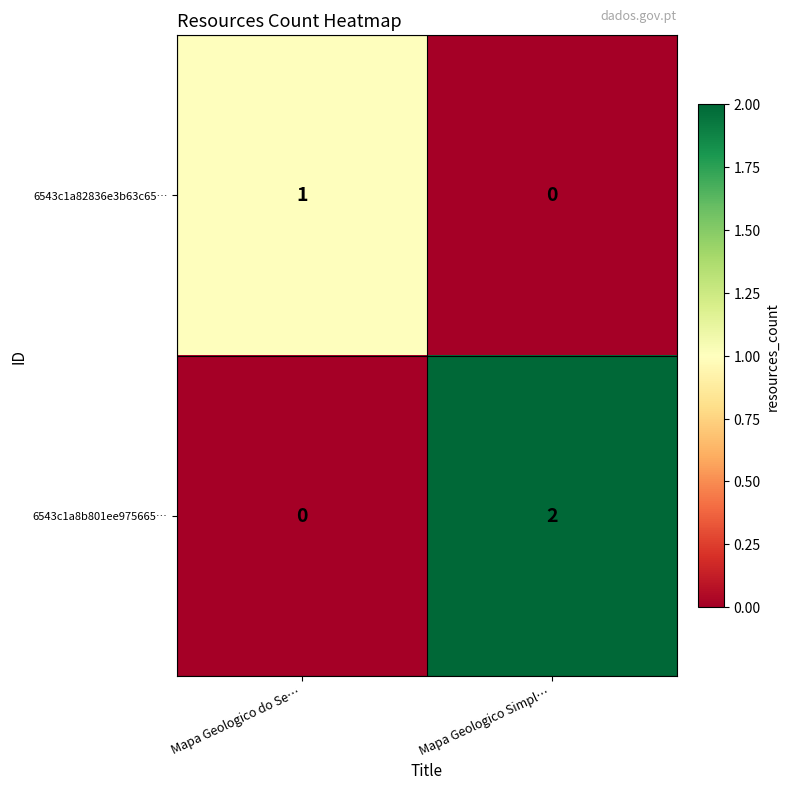

Is it true that 6543c1a8b801ee975665… equals 0 at Mapa Geologico Simpl…?

False